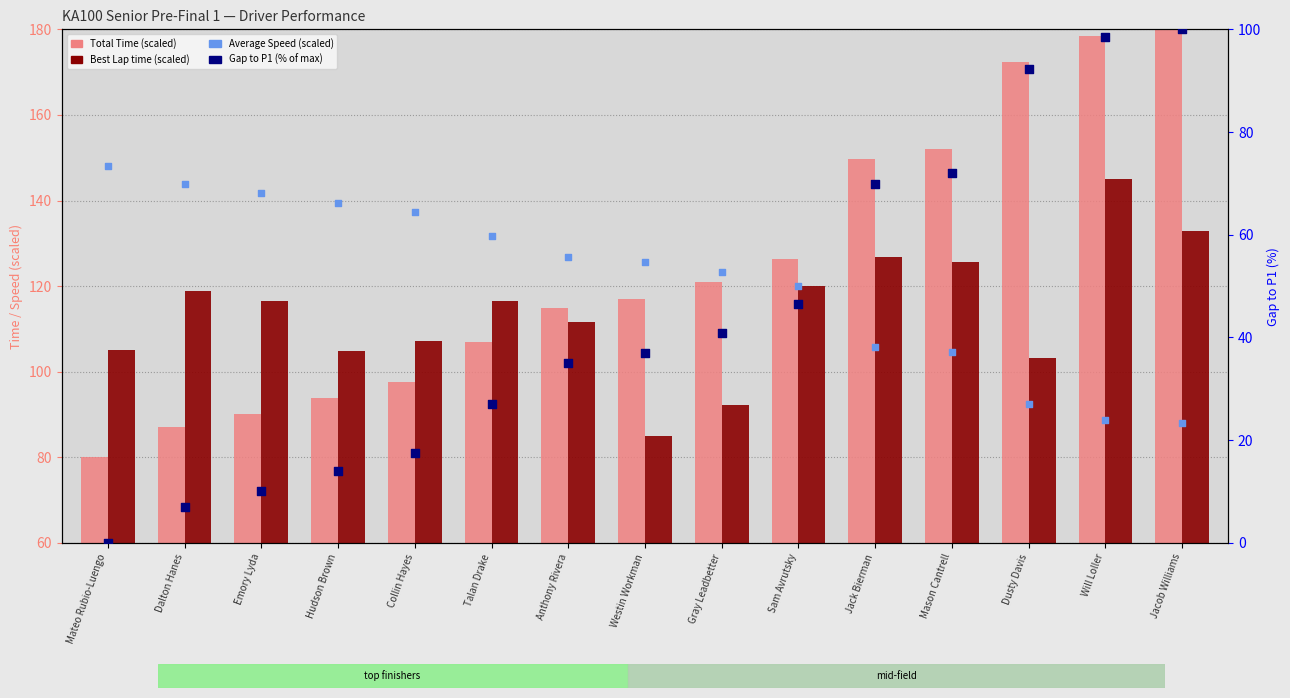

Is the value of Total Time at Jacob Williams greater than the value of Average Speed (scaled) at Hudson Brown?

Yes